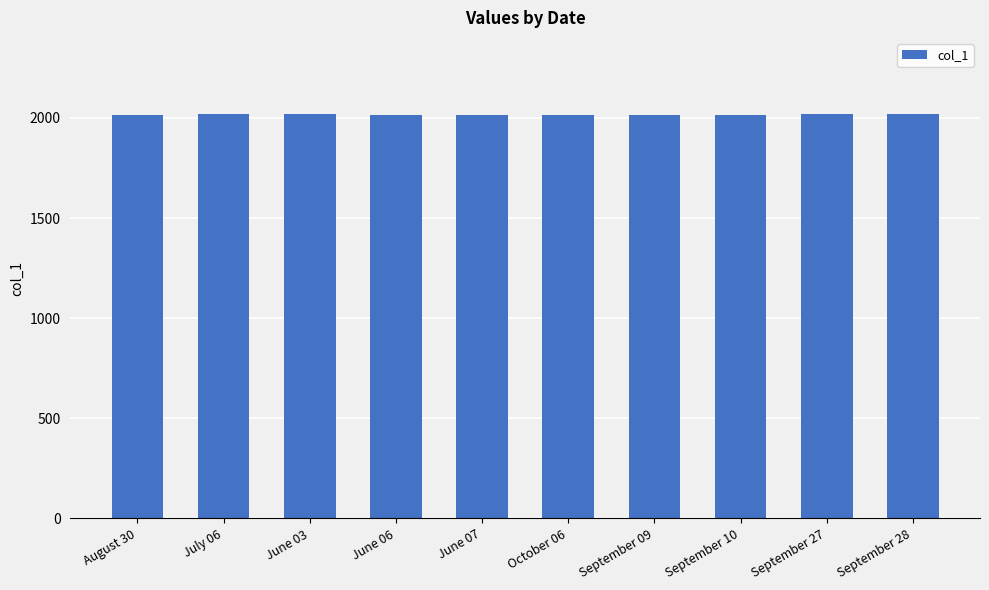

How many bars are there in total?

10